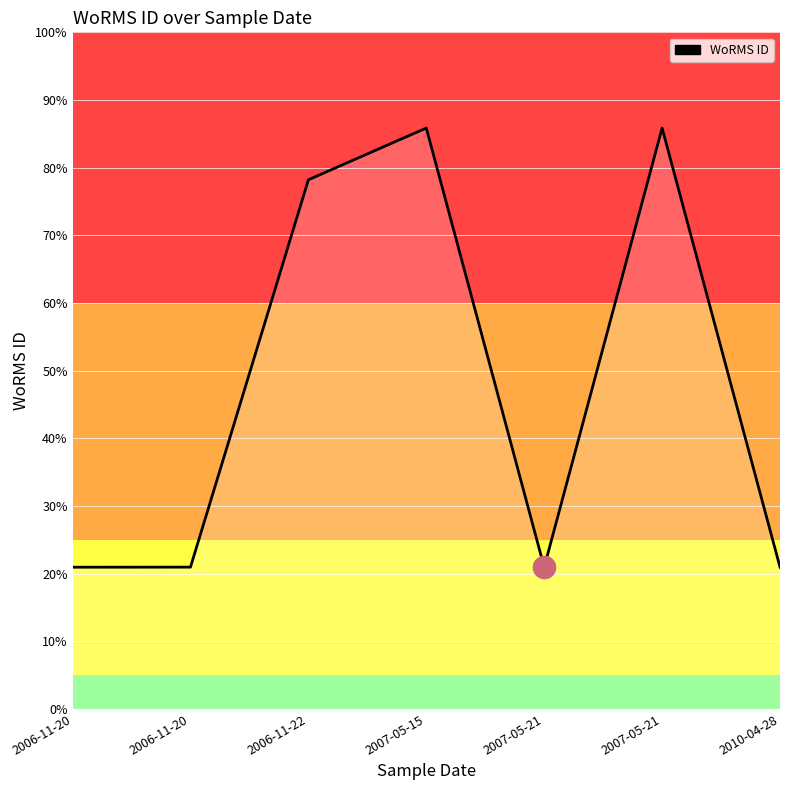

What is the approximate value at 2007-05-21, to the nearest 10?

600980